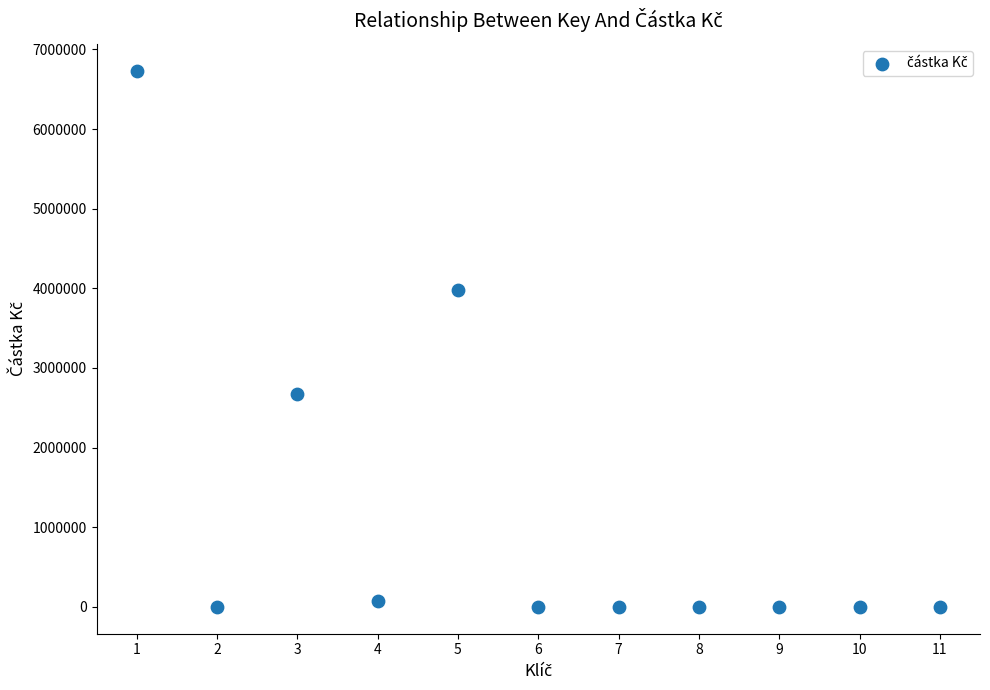

What is the range of X values (max minus min)?

10